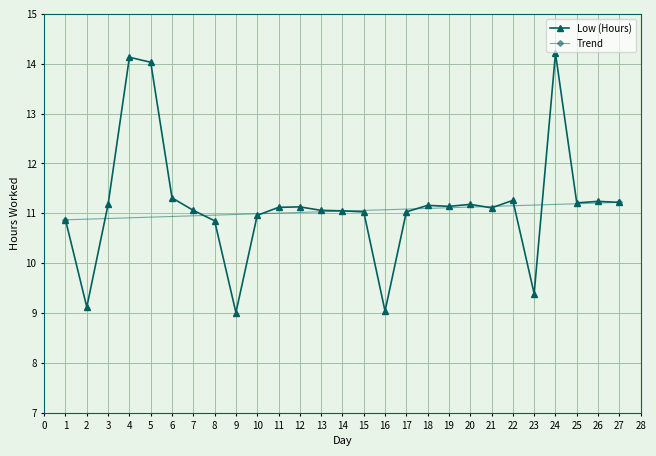

How many interior local peaks (higher than both neighbors) does the data have?

7